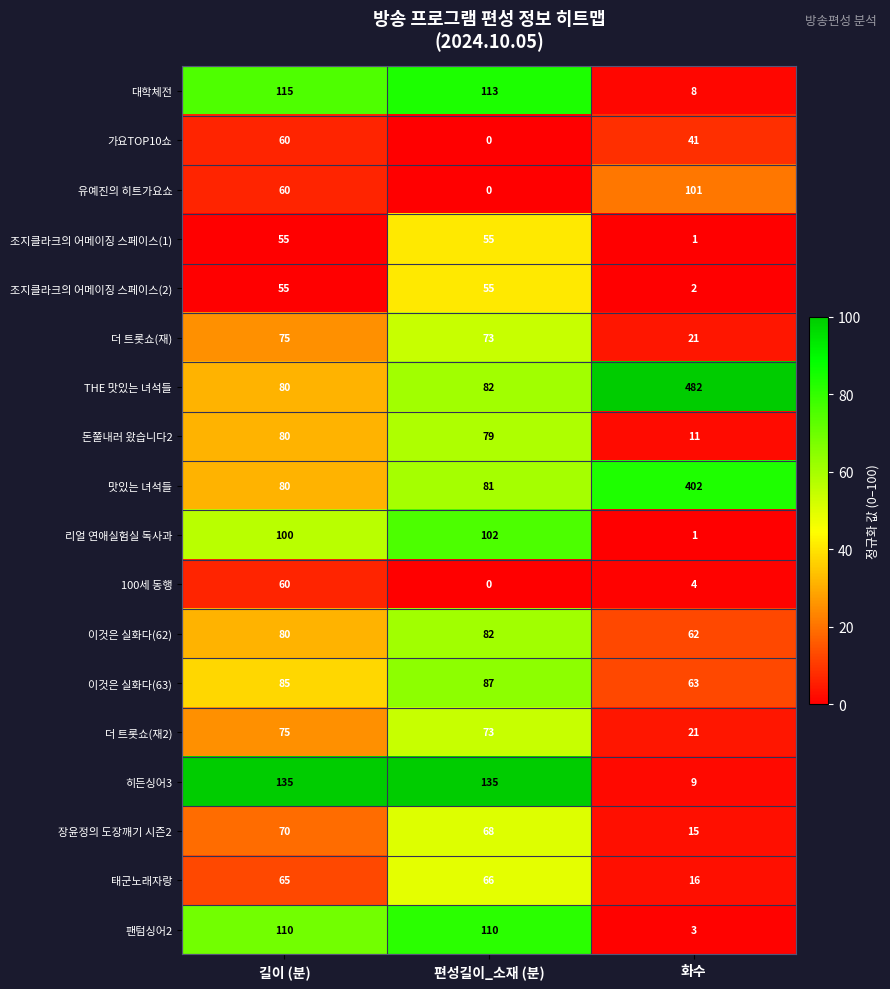

What is the lowest value of the 이것은 실화다(63) series?

63